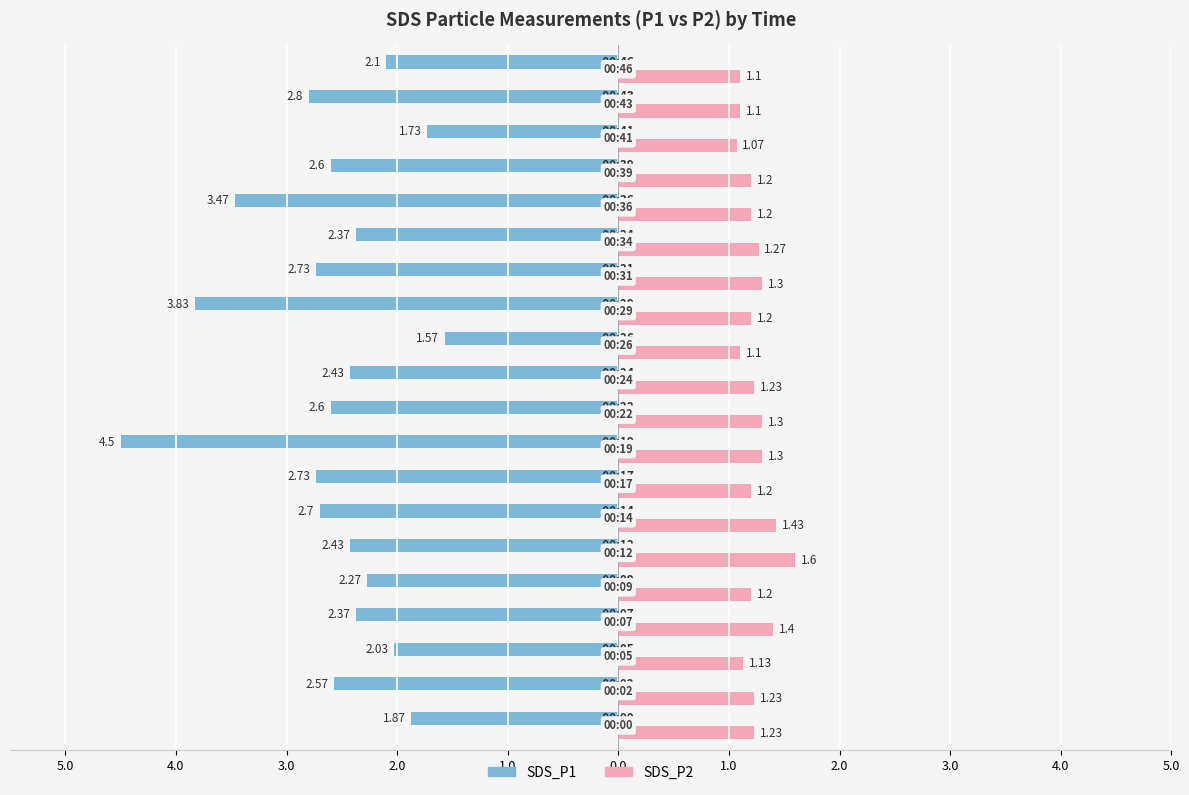

What are all the series names shown in the legend?

SDS_P1, SDS_P2